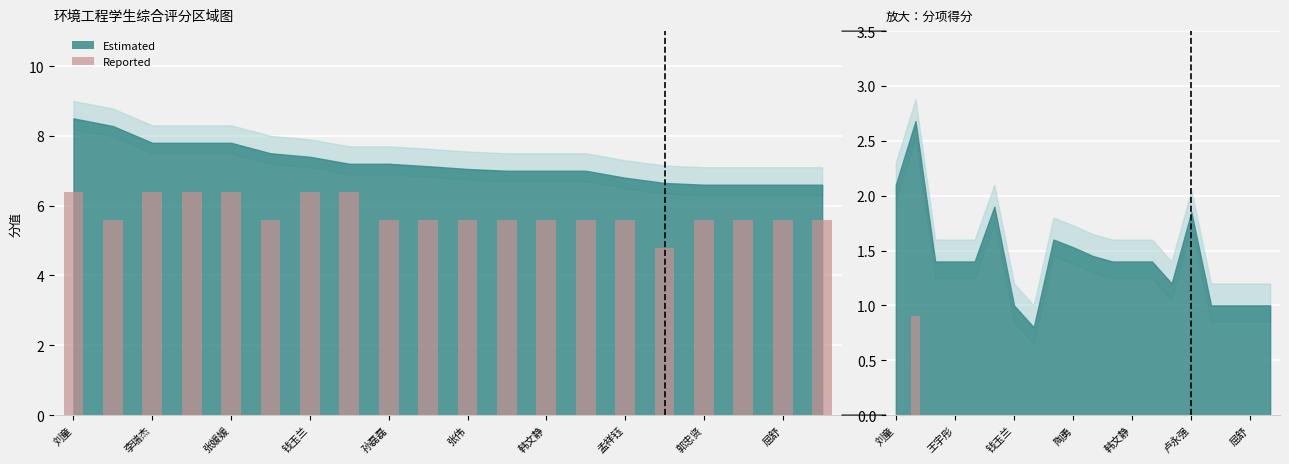

How many data points in Reported (创新能力) are above 0?

1